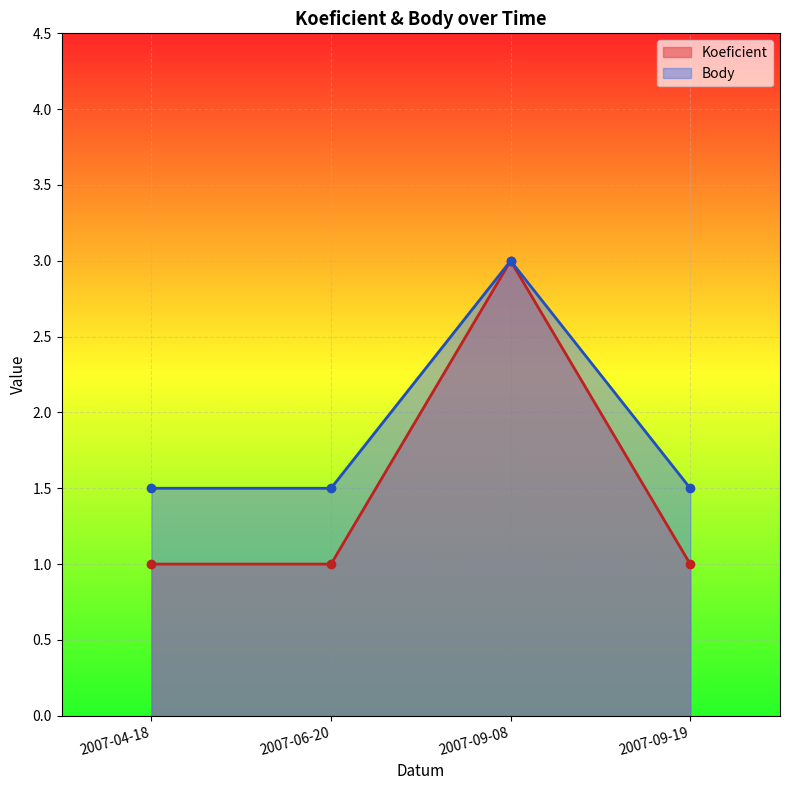

What is the label of the 2nd point from the right?

2007-09-08